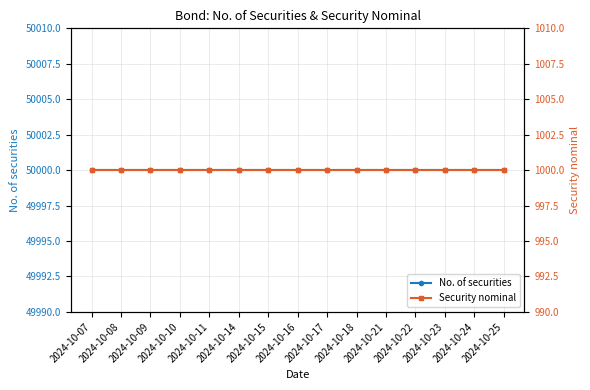

The No. of securities series shows 28333 at 2024-10-16. True or false?

False